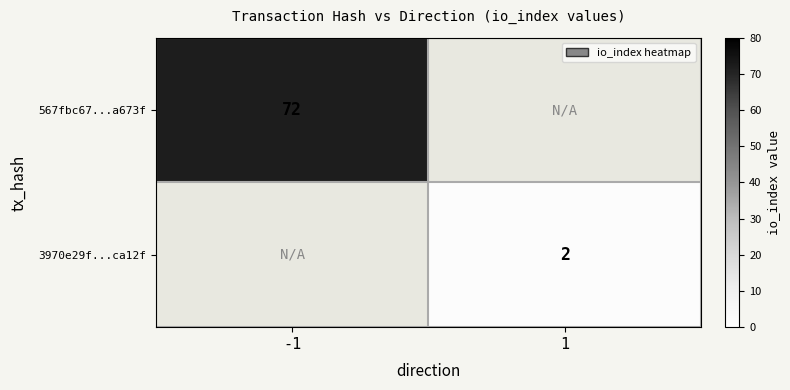

The value of 3970e29f...ca12f at 1 is 2. True or false?

True